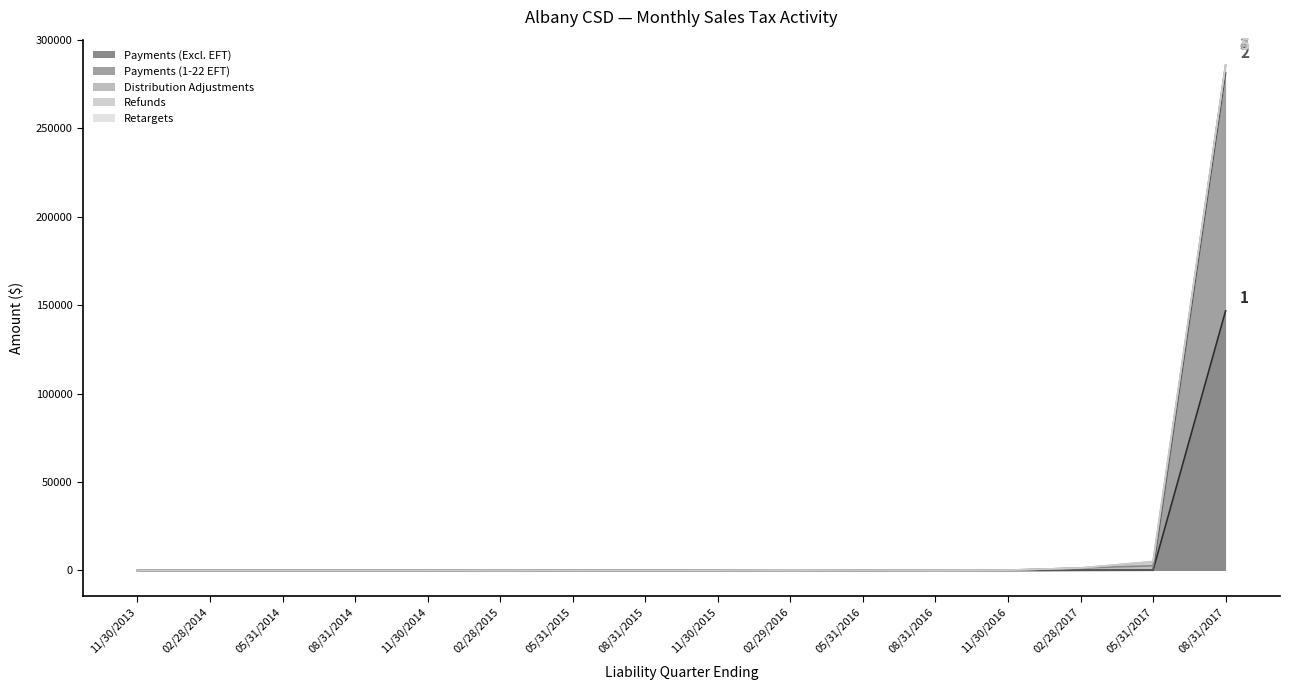

Which has a higher value, 08/31/2017 or 08/31/2015?

08/31/2017